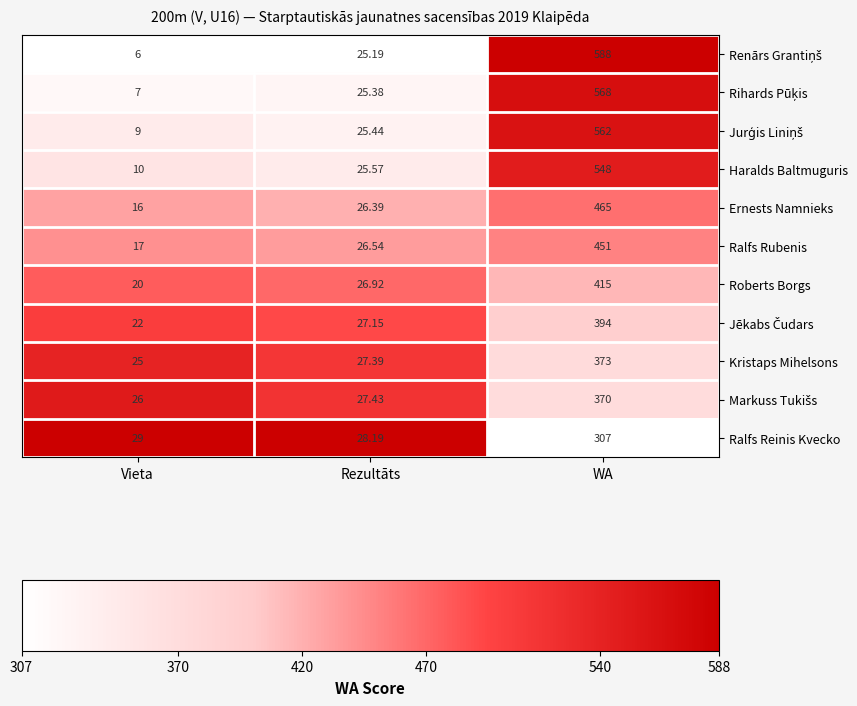

List the labels in order of Haralds Baltmuguris value, smallest first.

Vieta, Rezultāts, WA